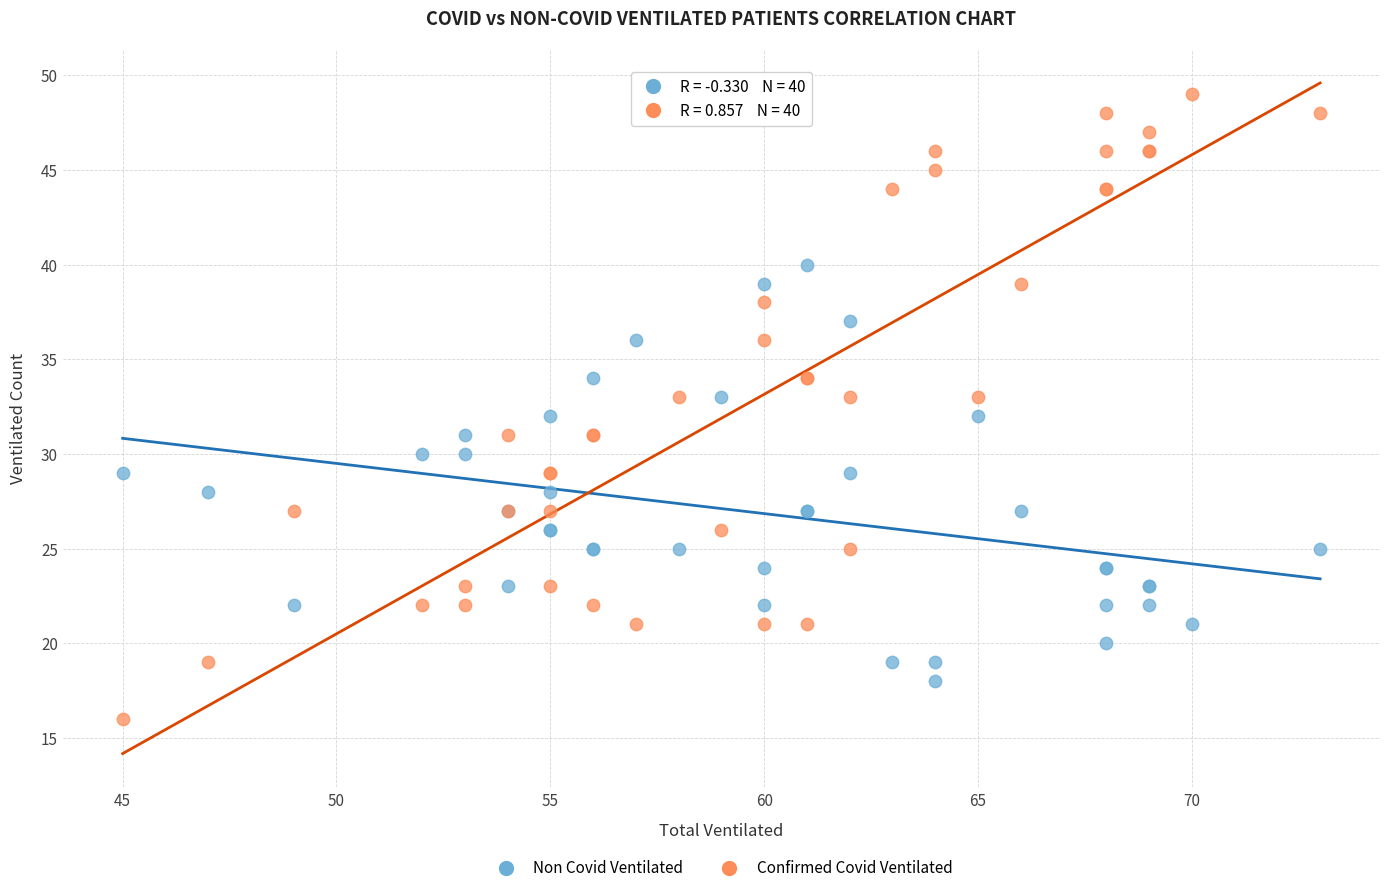

What are all the series names shown in the legend?

Non Covid Ventilated, Confirmed Covid Ventilated